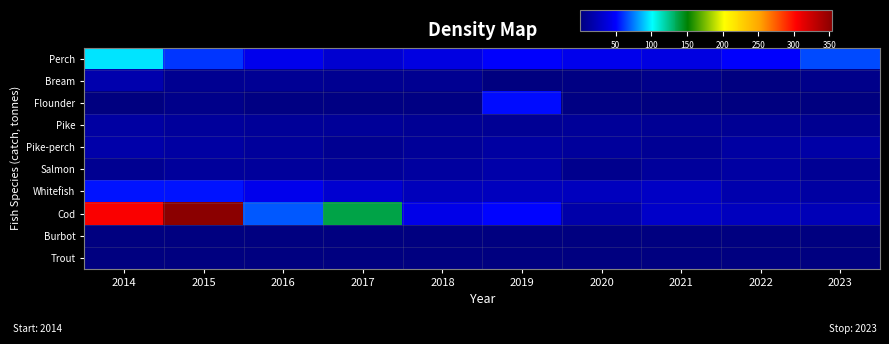

How many data points does each series have?

10